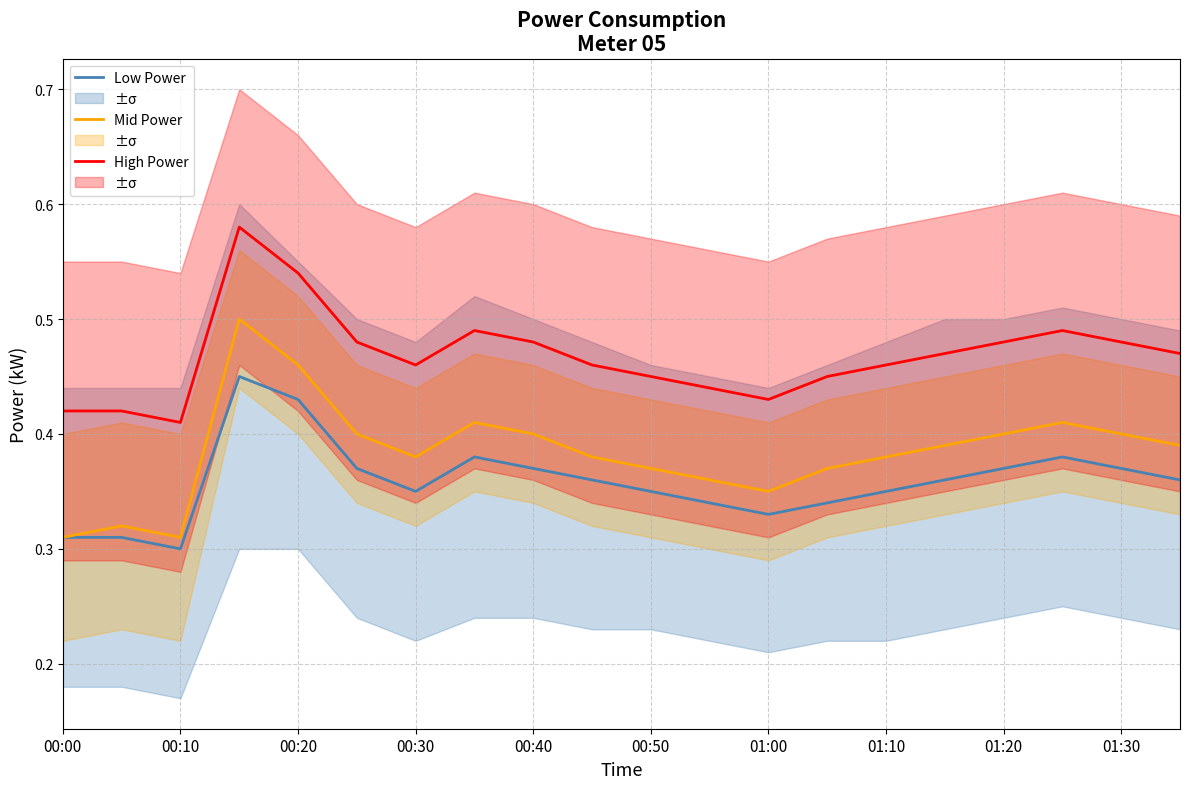

True or false: Low Power and High Power intersect in this chart.

False